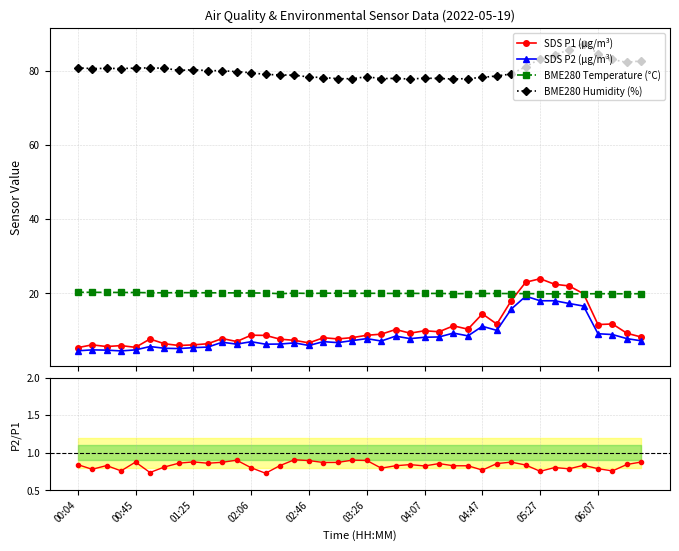

What is the value of the BME280 Humidity (%) point at the 19th from the left?

77.8